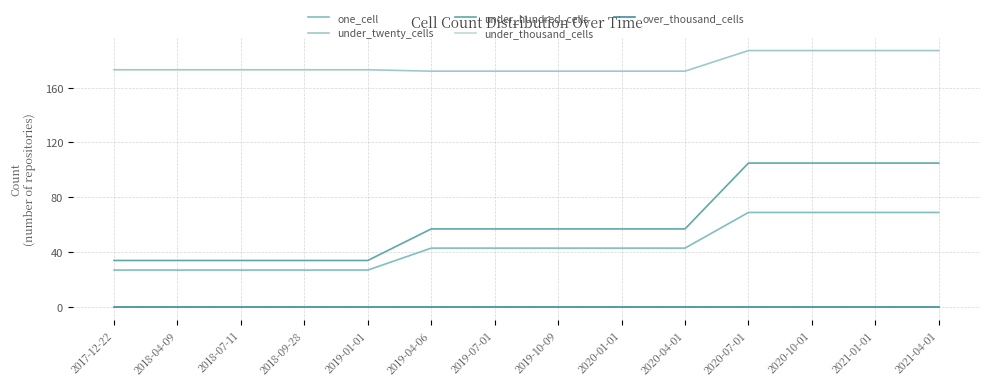

Does the chart have visible grid lines?

Yes